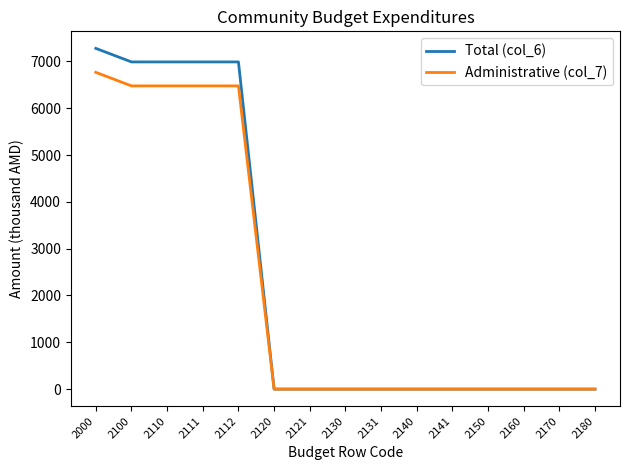

What is the difference between the second highest and minimum values in the Total (col_6) series?

6988.5